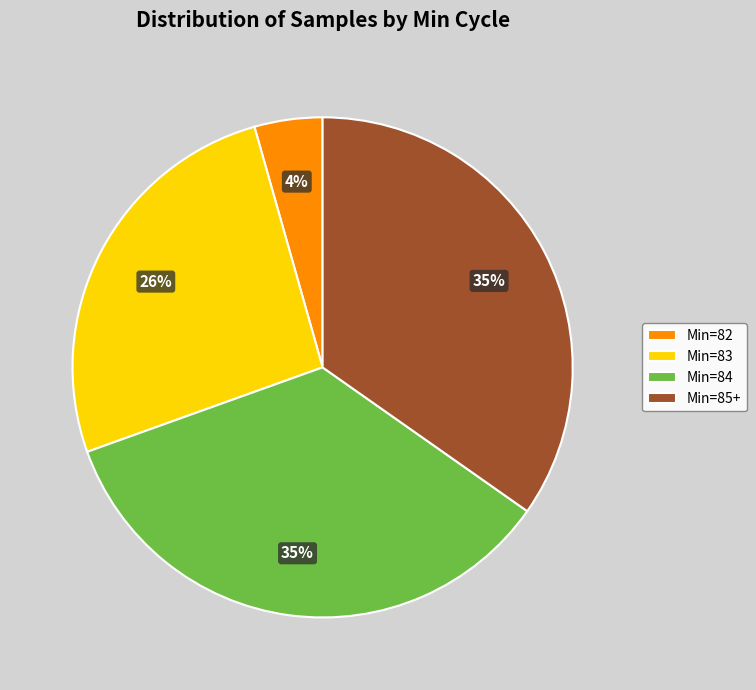

To the nearest percent, what is the average slice percentage?

25%